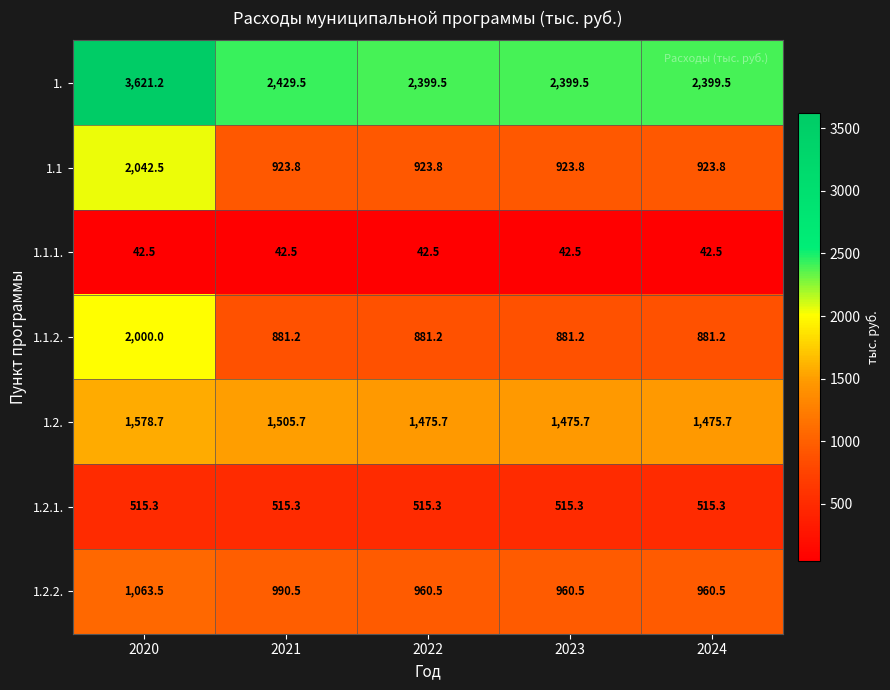

List the series in order of their peak value, lowest first.

1.1.1., 1.2.1., 1.2.2., 1.2., 1.1.2., 1.1, 1.